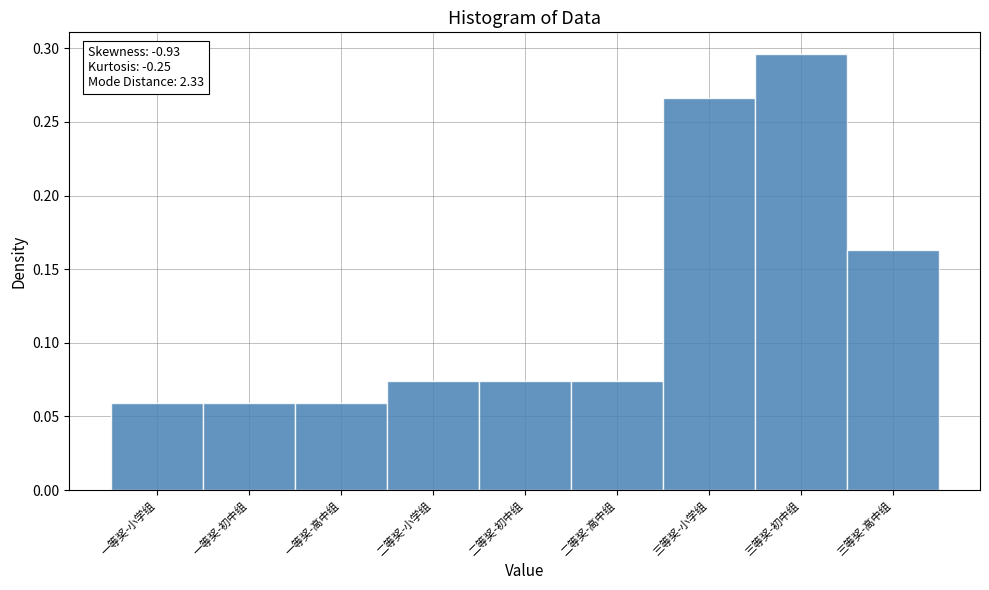

The value at 三等奖-高中组 is 0.1. True or false?

False